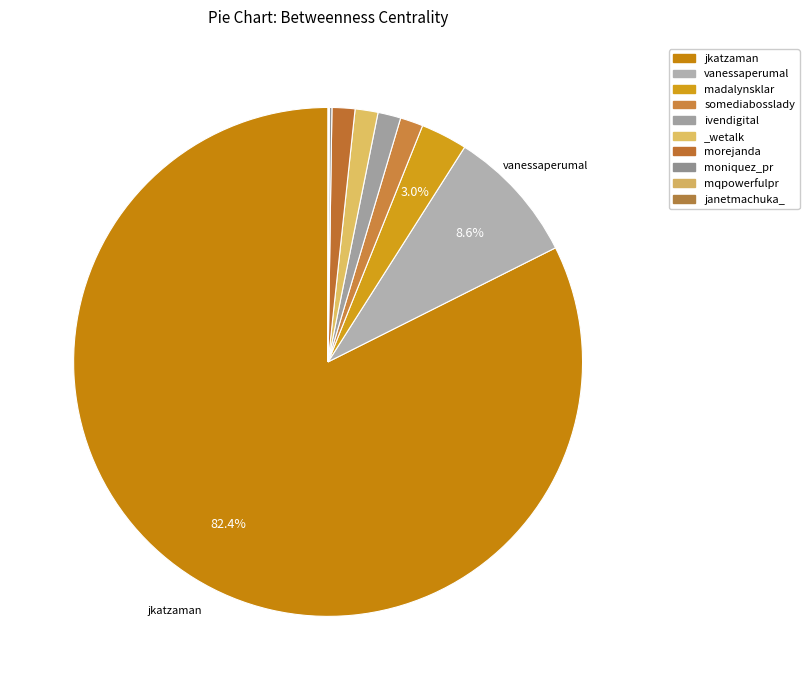

To the nearest percent, what is the combined percentage of moniquez_pr and vanessaperumal?

9%